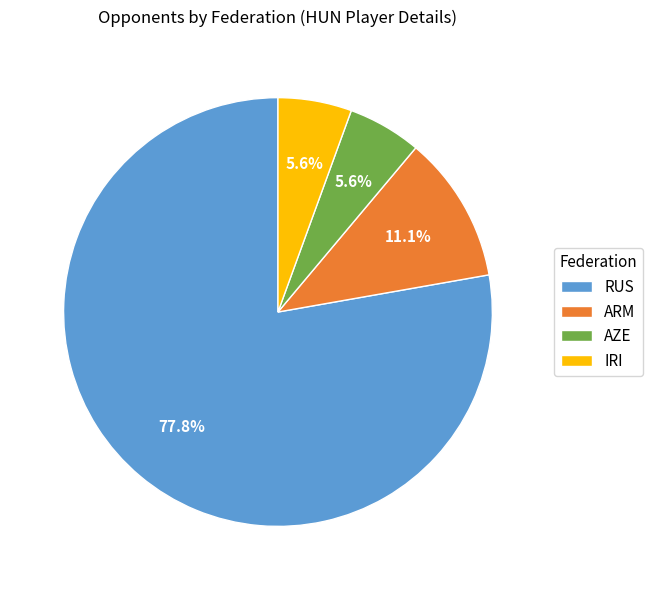

Do ARM and RUS together represent more than half of the pie?

Yes